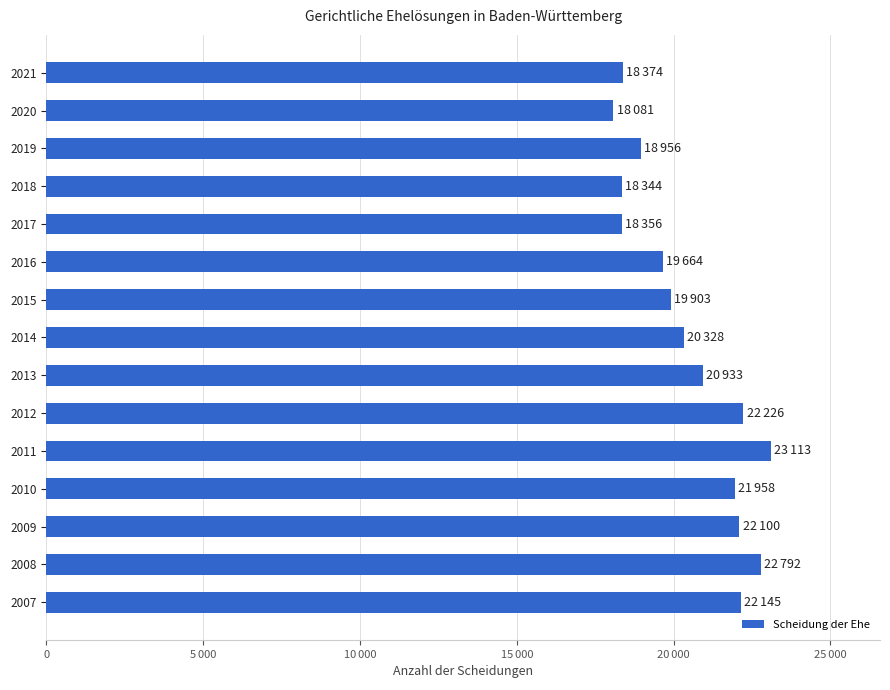

Does the chart contain any negative values?

No